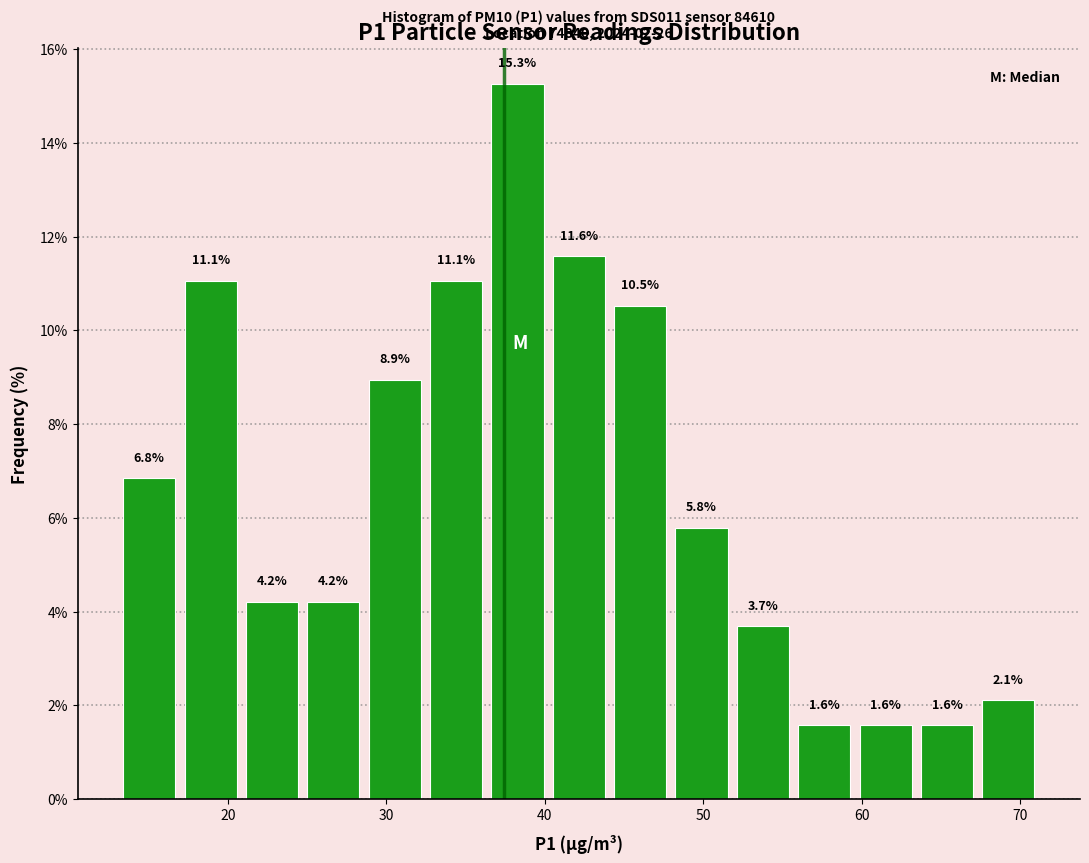

Around what value on the x-axis is the tallest bar? Give the approximate position of its centre, as read against the axis.

38